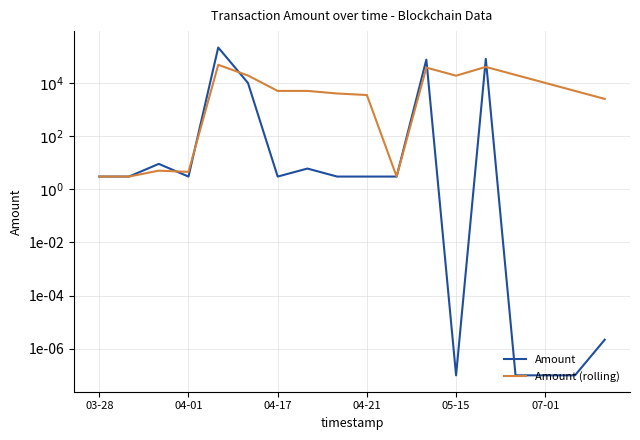

What is the total value across all series at 04-17?

5004.5